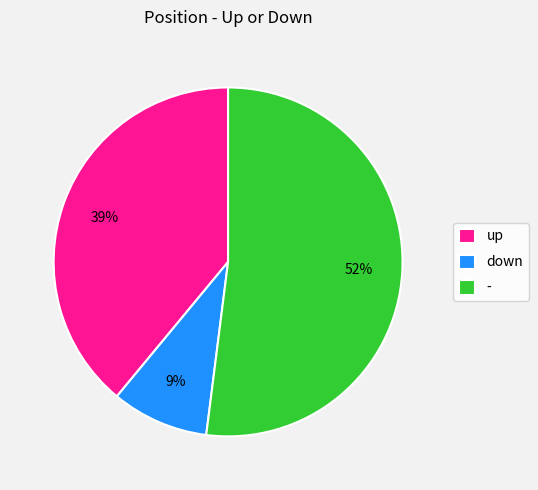

What is the largest slice in the pie chart?

-